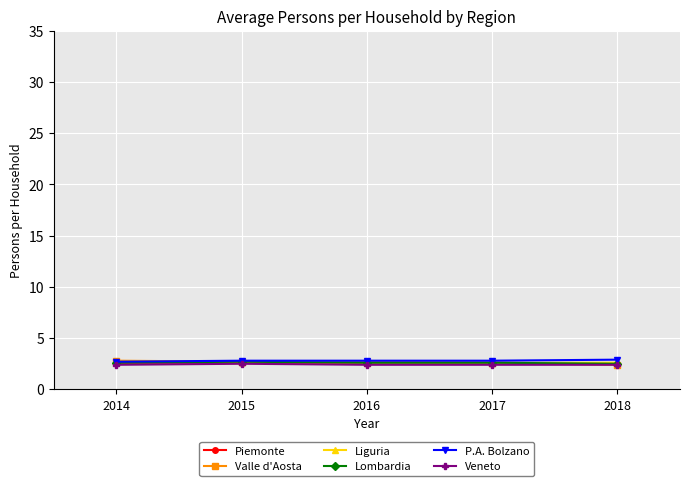

What is the total value across all series at 2017?

15.6